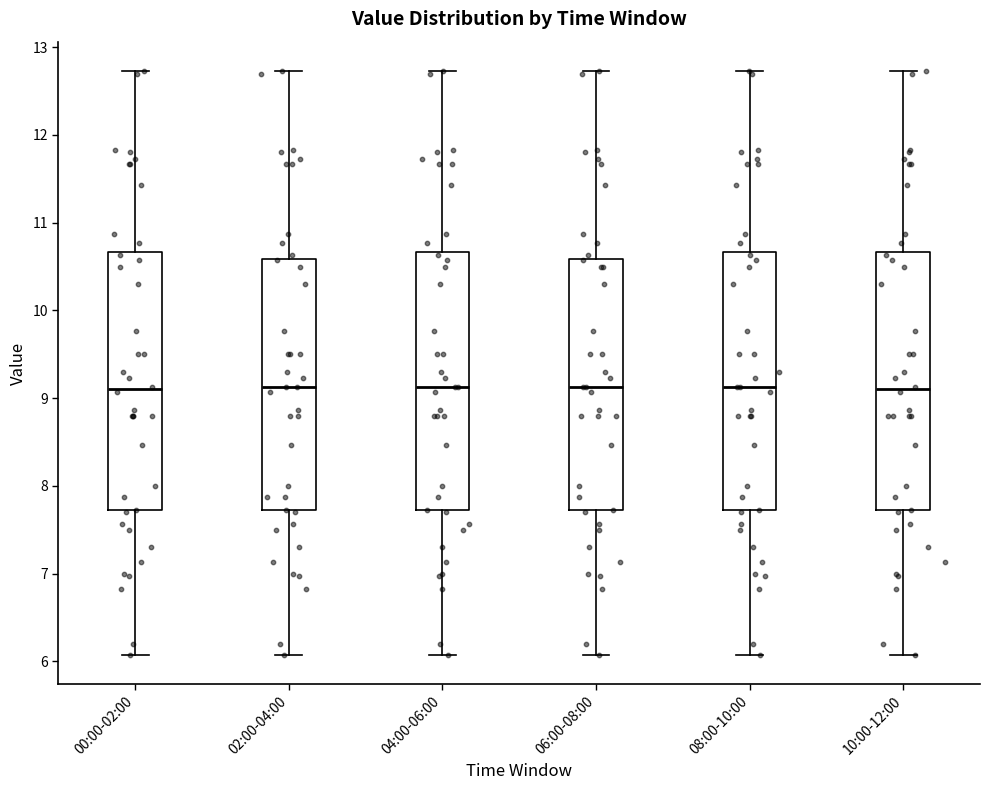

Reading left to right, read every box against the y-axis: the position of its median line, the range the box covers, and the ends of its whiskers. The values are not printed on the chart, so give them approximately, as read against the axis.

00:00-02:00: median 9.1, box 7.7 to 10.7, whiskers 6.1 to 12.7
02:00-04:00: median 9.1, box 7.7 to 10.6, whiskers 6.1 to 12.7
04:00-06:00: median 9.1, box 7.7 to 10.7, whiskers 6.1 to 12.7
06:00-08:00: median 9.1, box 7.7 to 10.6, whiskers 6.1 to 12.7
08:00-10:00: median 9.1, box 7.7 to 10.7, whiskers 6.1 to 12.7
10:00-12:00: median 9.1, box 7.7 to 10.7, whiskers 6.1 to 12.7